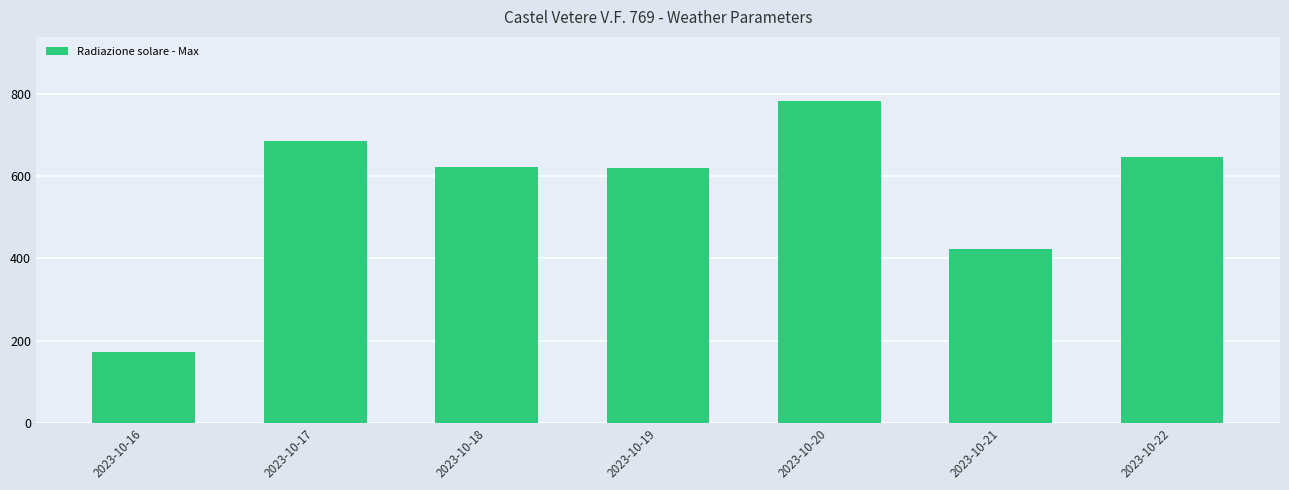

What is the change in value from 2023-10-18 to 2023-10-22?

+24.9